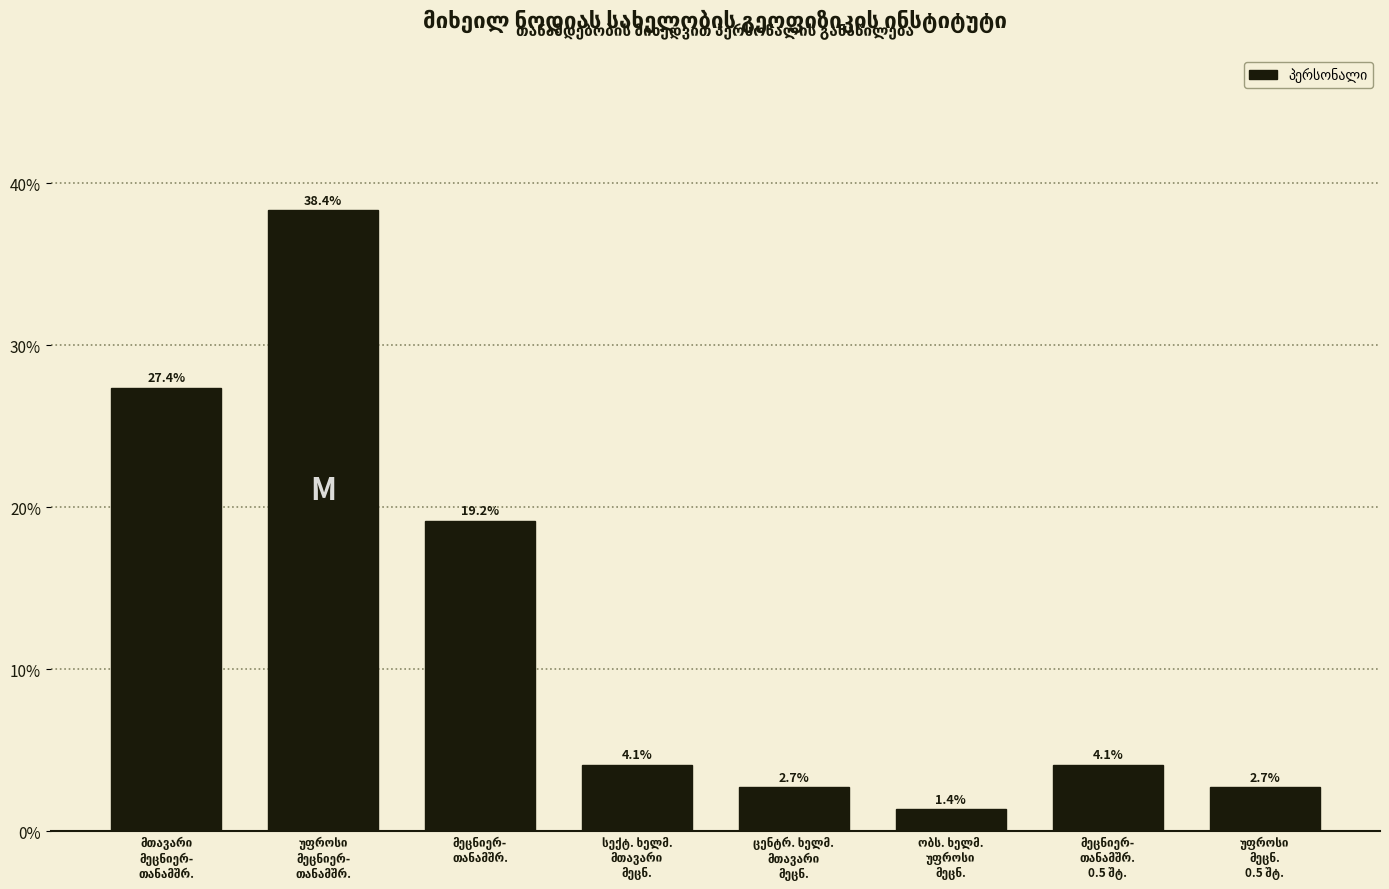

Reading left to right, list all the values displayed in this chart.

27.4	38.4	19.2	4.1	2.7	1.4	4.1	2.7